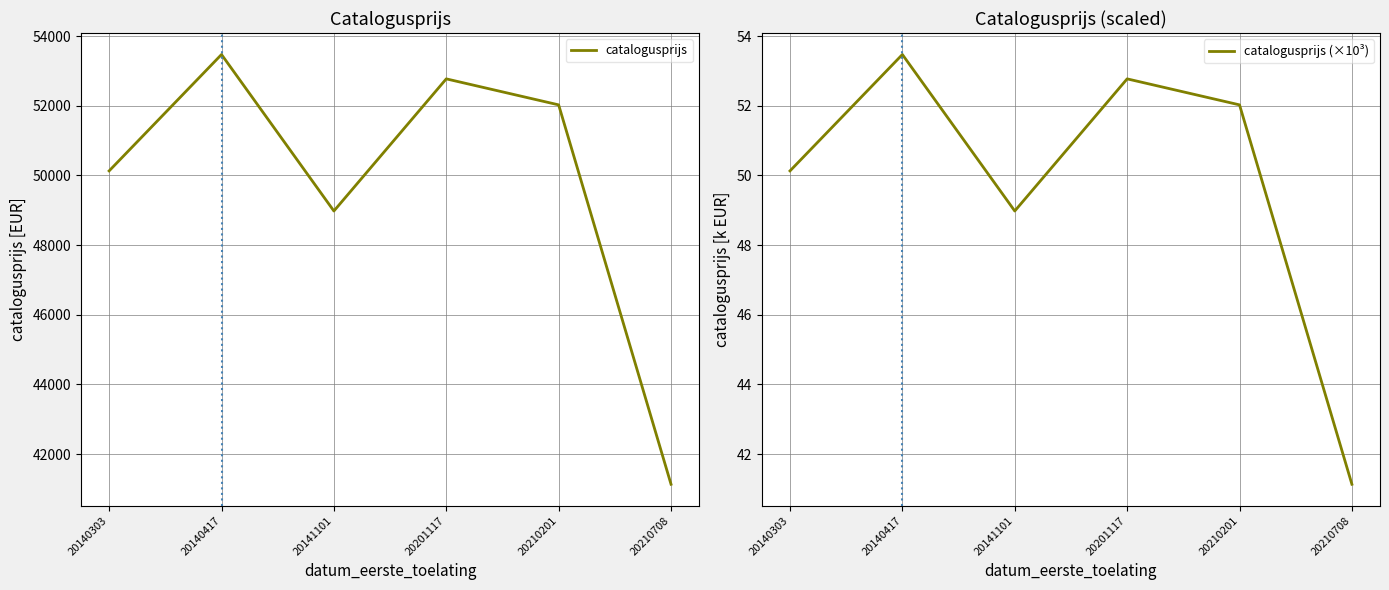

How many data points in catalogusprijs are above 52024?

2